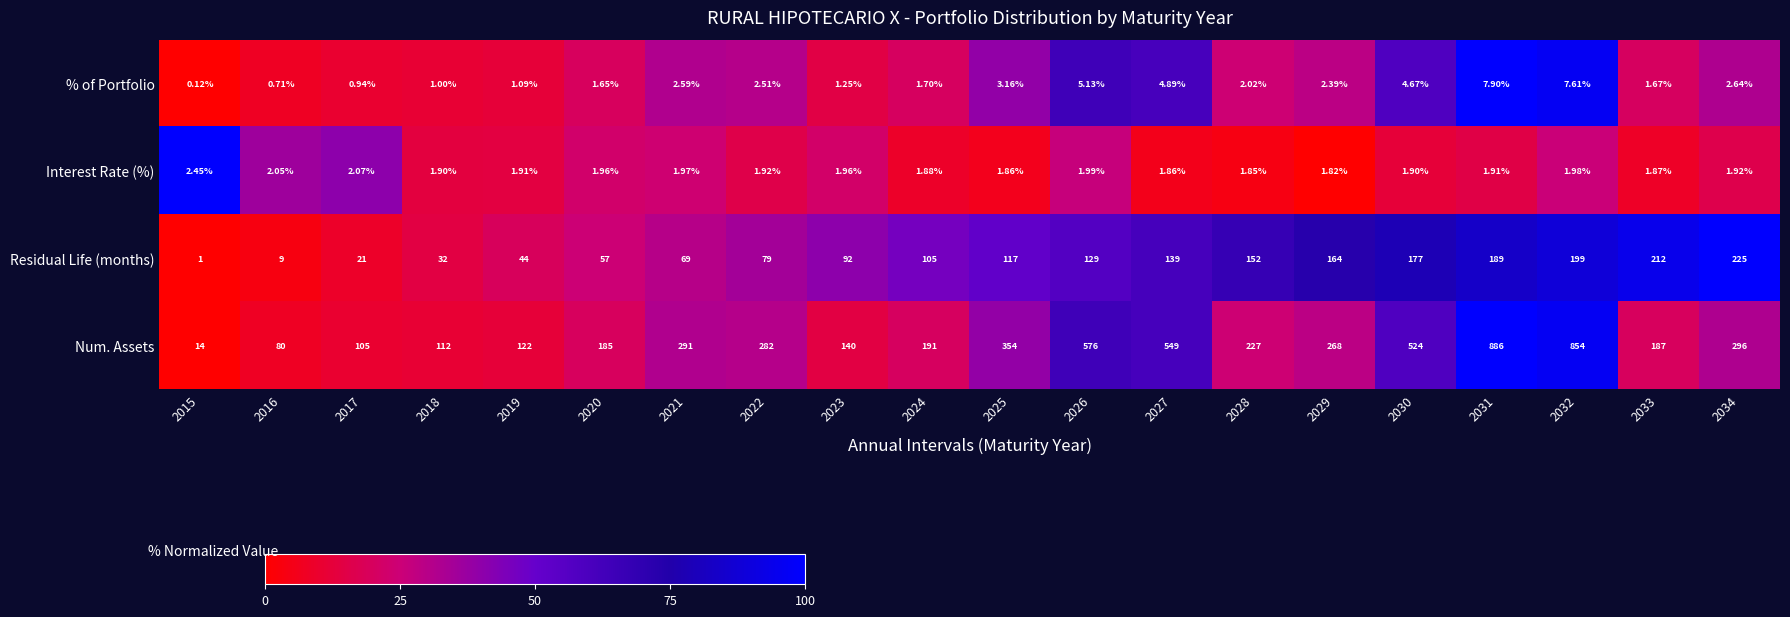

At 2034, list the series in order from largest to smallest.

Num. Assets, Residual Life (months), % of Portfolio, Interest Rate (%)